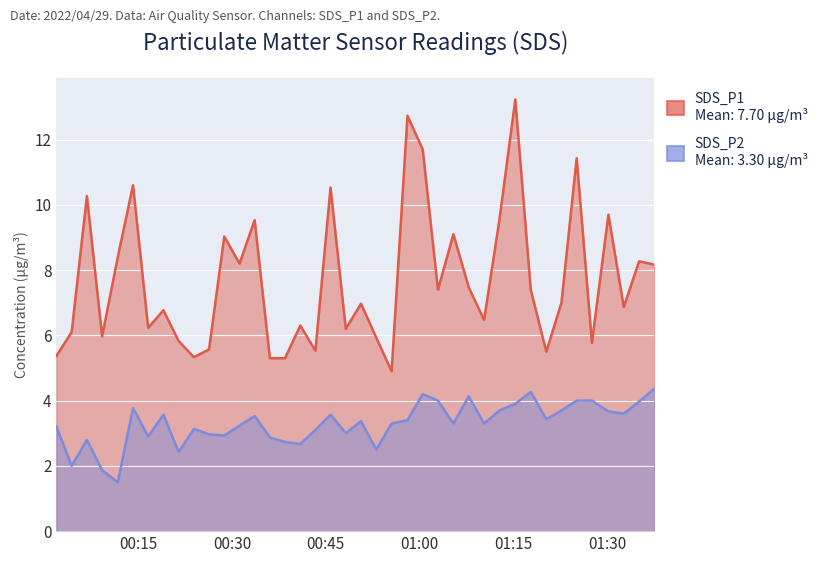

List the series in order of their overall mean, highest first.

SDS_P1, SDS_P2